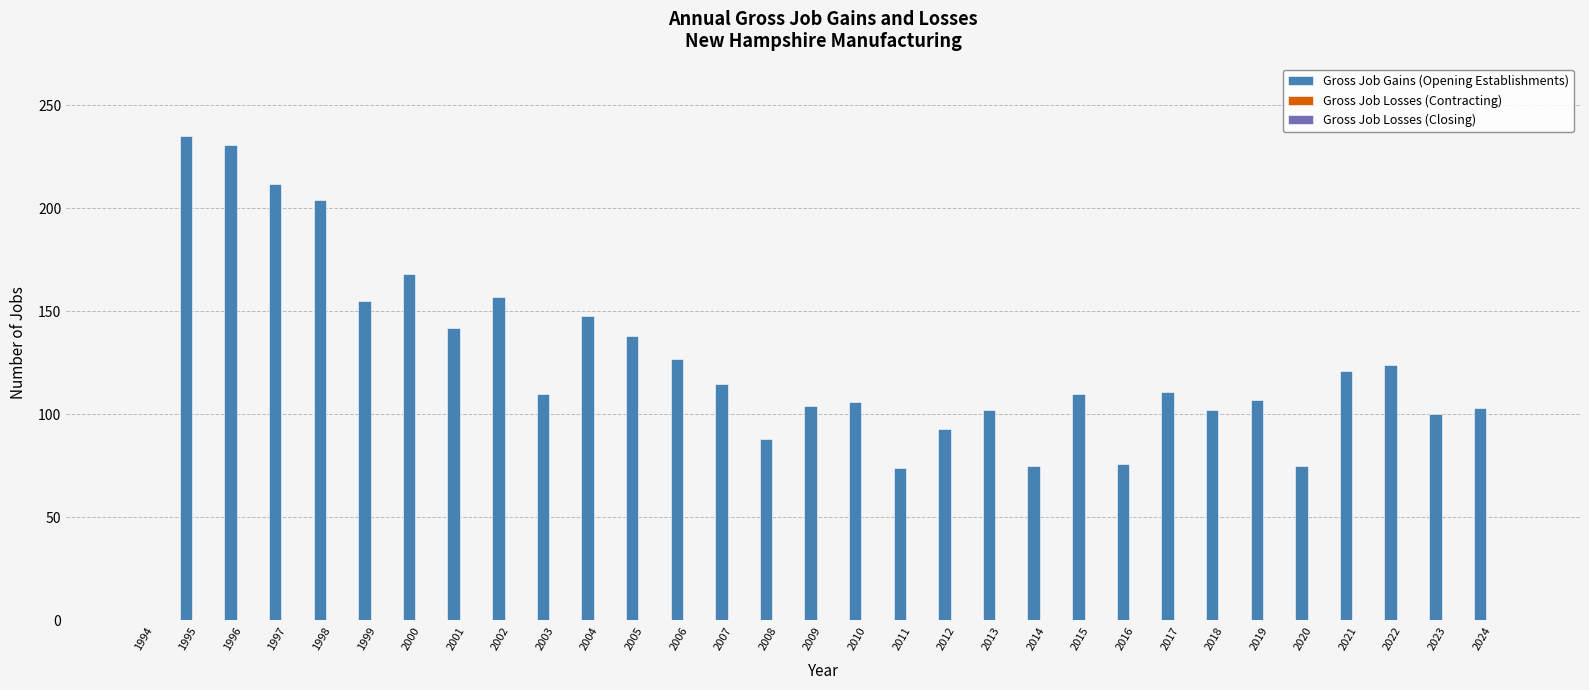

What is the maximum value shown in the chart?

235